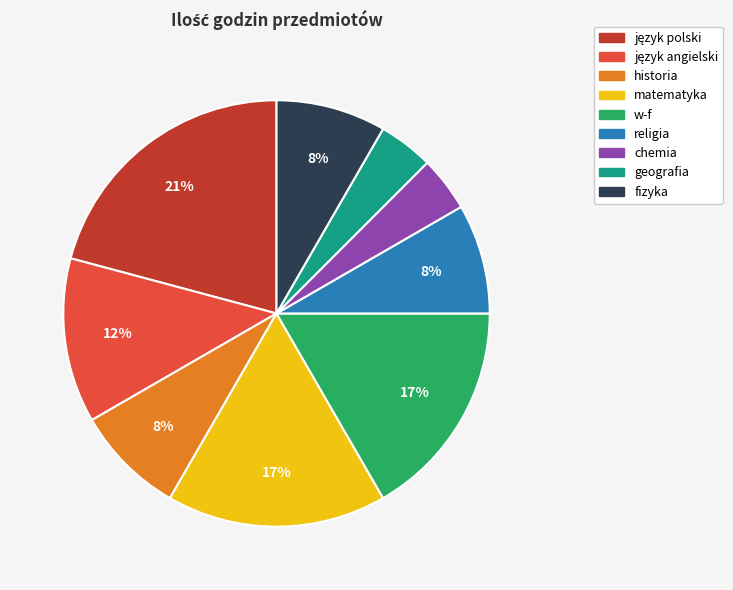

Count the number of slices in the pie.

9